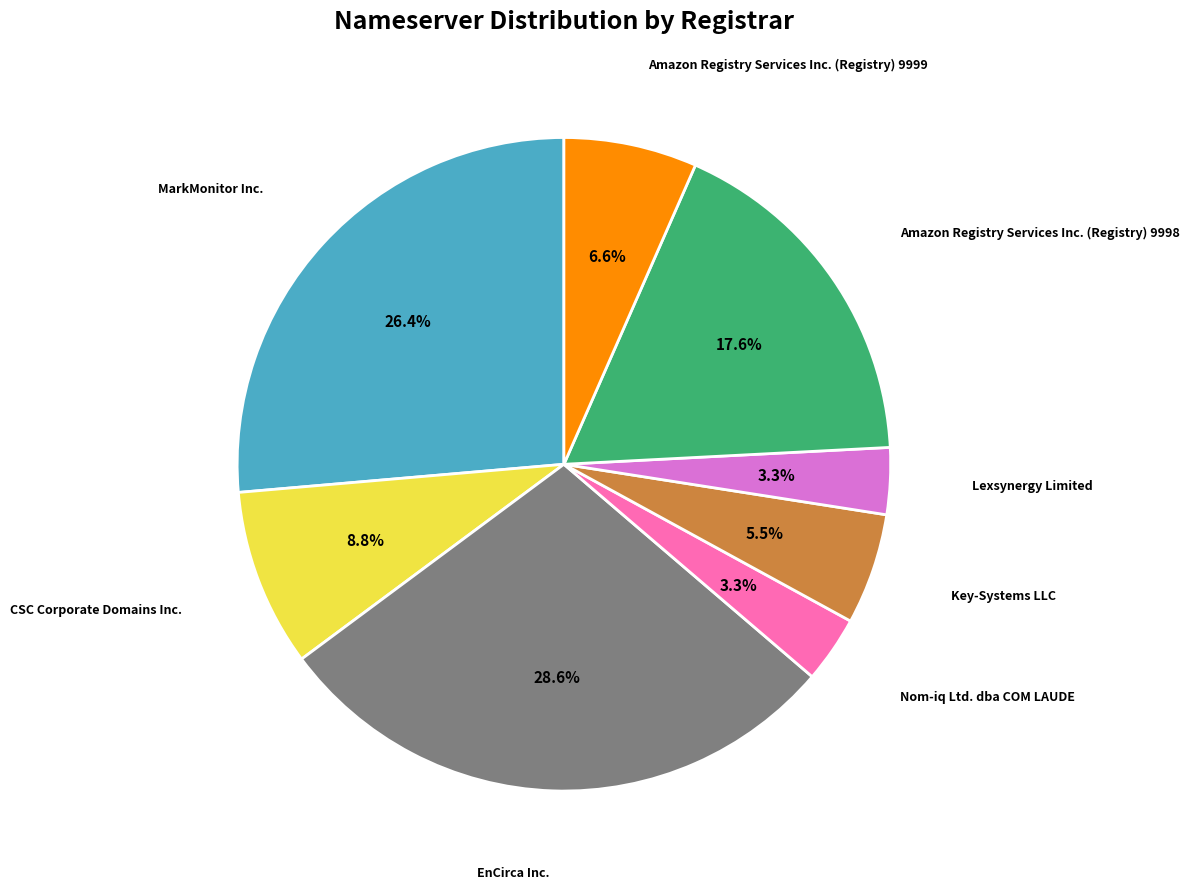

Is there a majority slice in this chart?

No